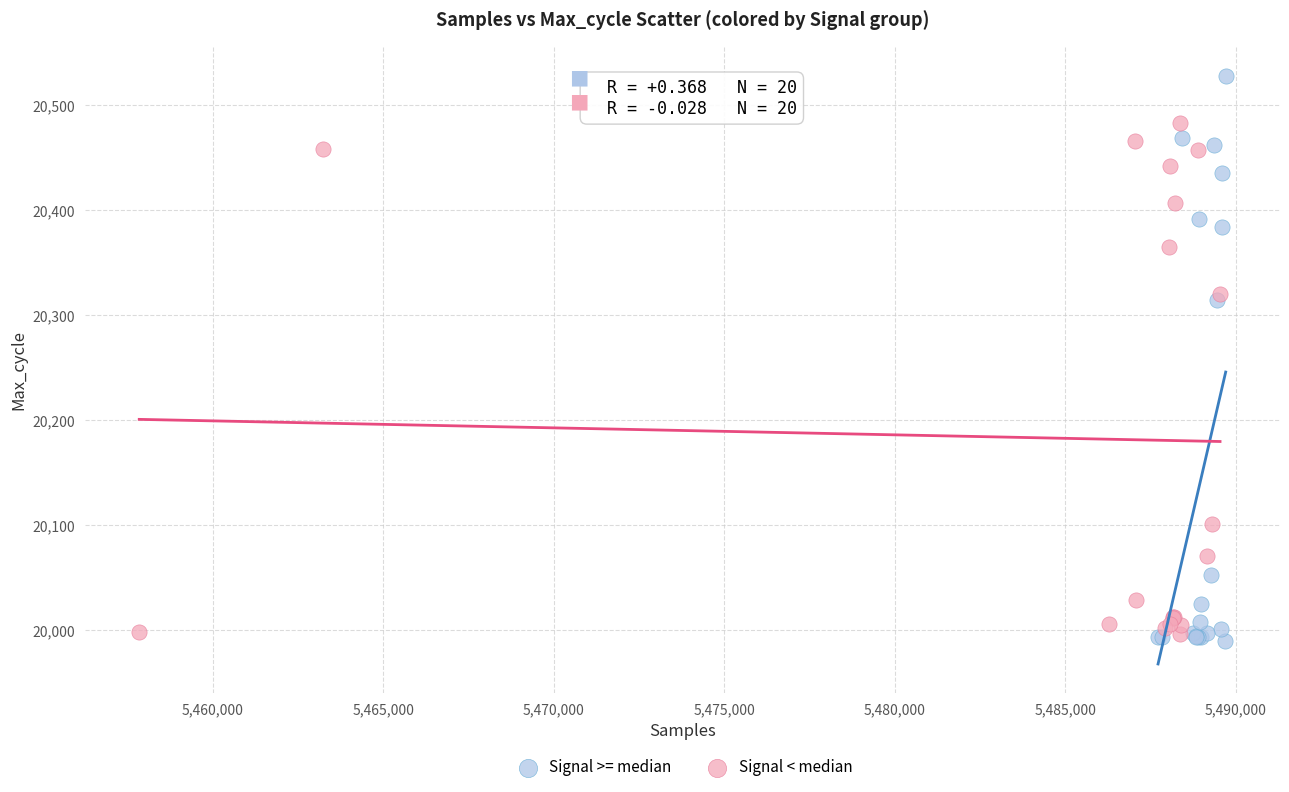

Which series reaches the maximum Y coordinate?

Signal >= median